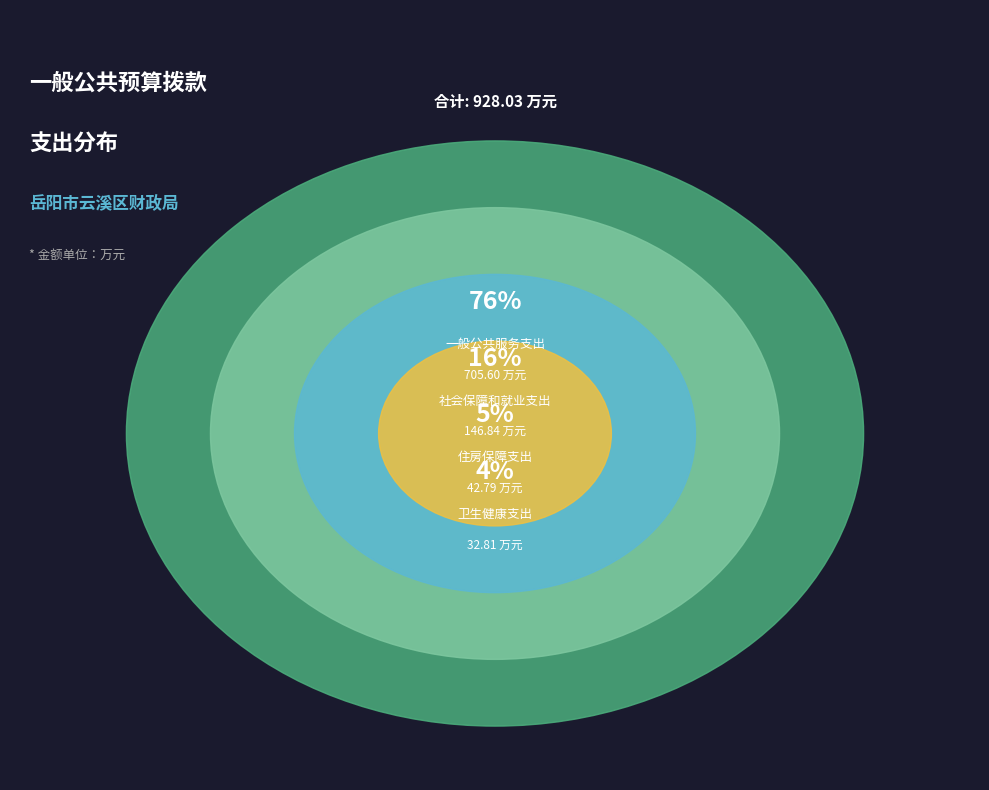

What is the total percentage of 卫生健康支出 and 社会保障和就业支出?

19.4%